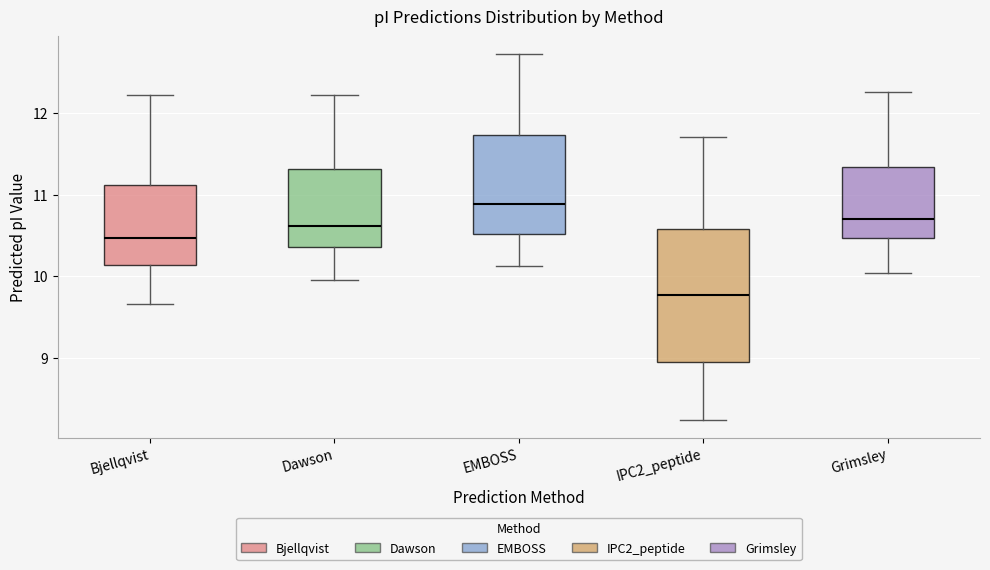

Reading left to right, transcribe this box plot: for each box, give where its median line is, the range the box spans, and where its two whiskers end, as read against the y-axis. The values are not printed on the chart, so give them approximately, as read against the axis.

Bjellqvist: median 10.5, box 10.1 to 11.1, whiskers 9.7 to 12.2
Dawson: median 10.6, box 10.4 to 11.3, whiskers 10.0 to 12.2
EMBOSS: median 10.9, box 10.5 to 11.7, whiskers 10.1 to 12.7
IPC2_peptide: median 9.8, box 9.0 to 10.6, whiskers 8.2 to 11.7
Grimsley: median 10.7, box 10.5 to 11.3, whiskers 10.0 to 12.3